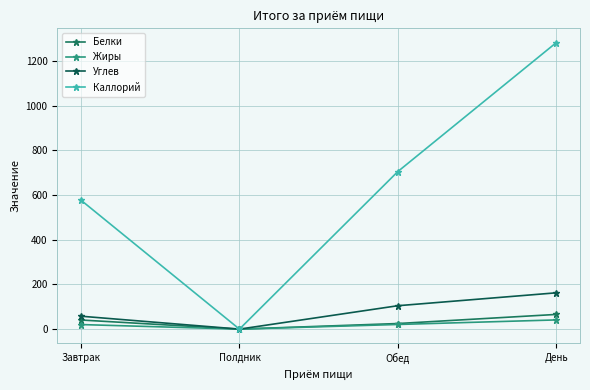

True or false: Каллорий and Белки cross at least once.

False